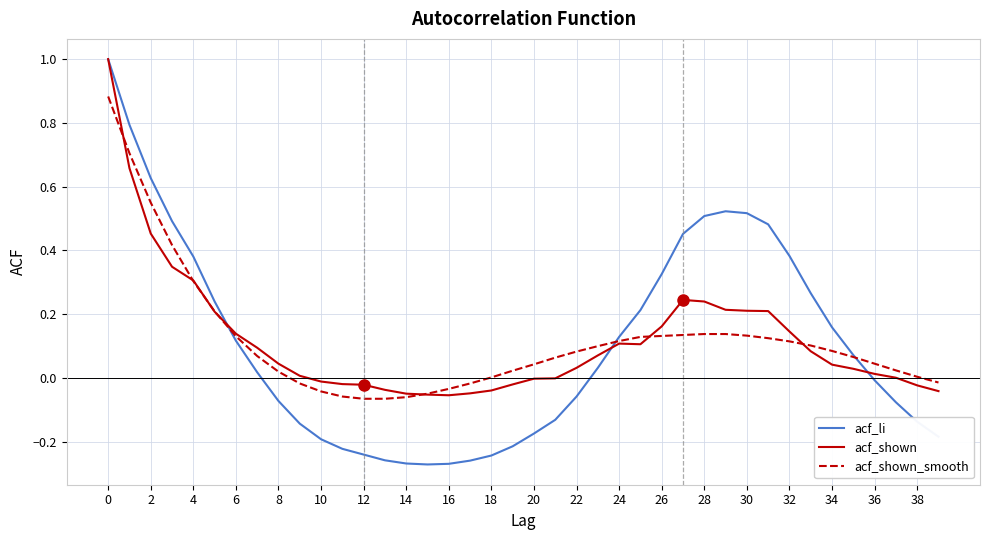

Which series has the widest spread of values?

acf_li